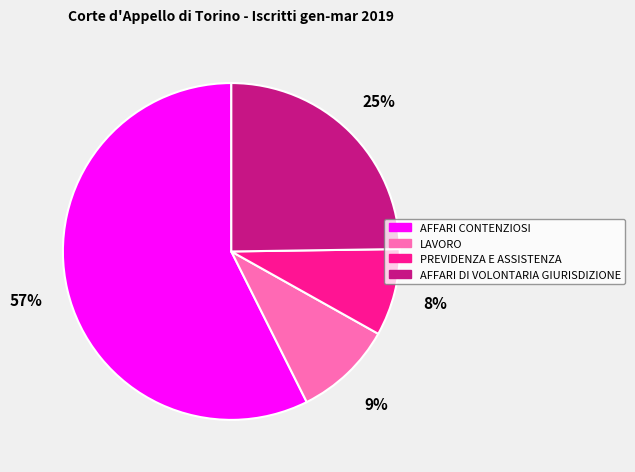

To the nearest percent, what is the difference between the largest and smallest slice percentages?

49%